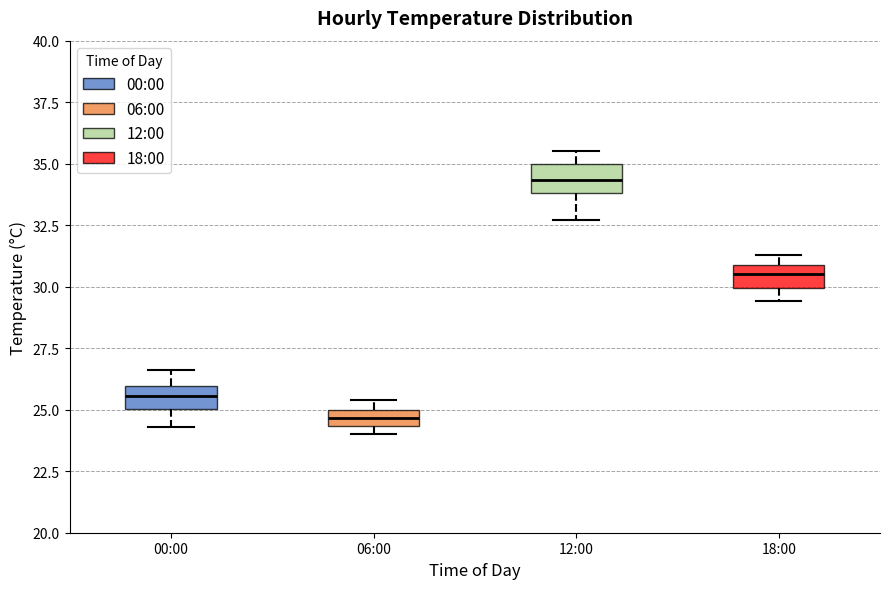

Which box has the highest median line?

12:00